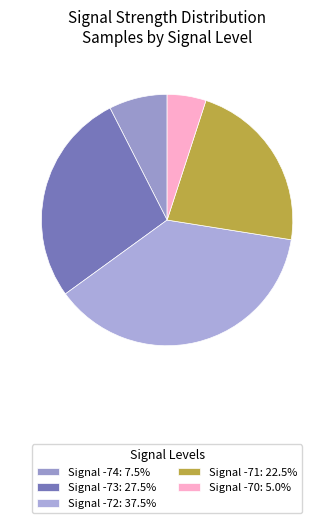

How many segments does this pie chart have?

5